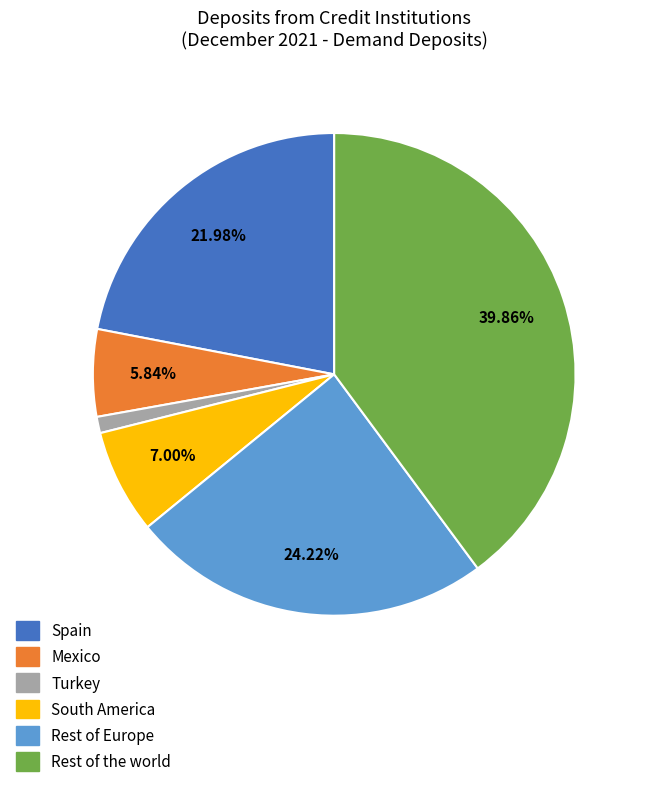

Count the number of slices in the pie.

6